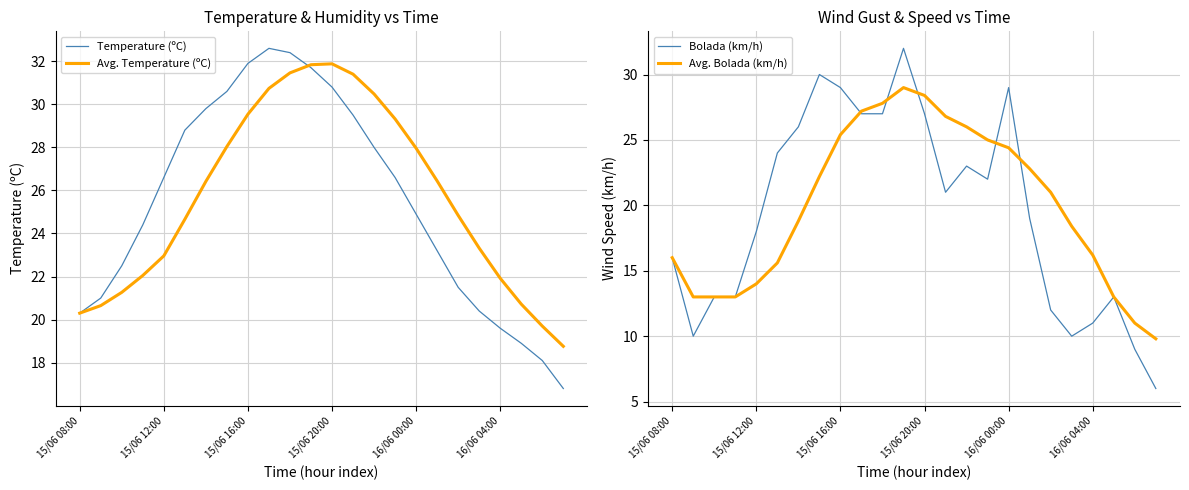

Does the chart have visible grid lines?

Yes